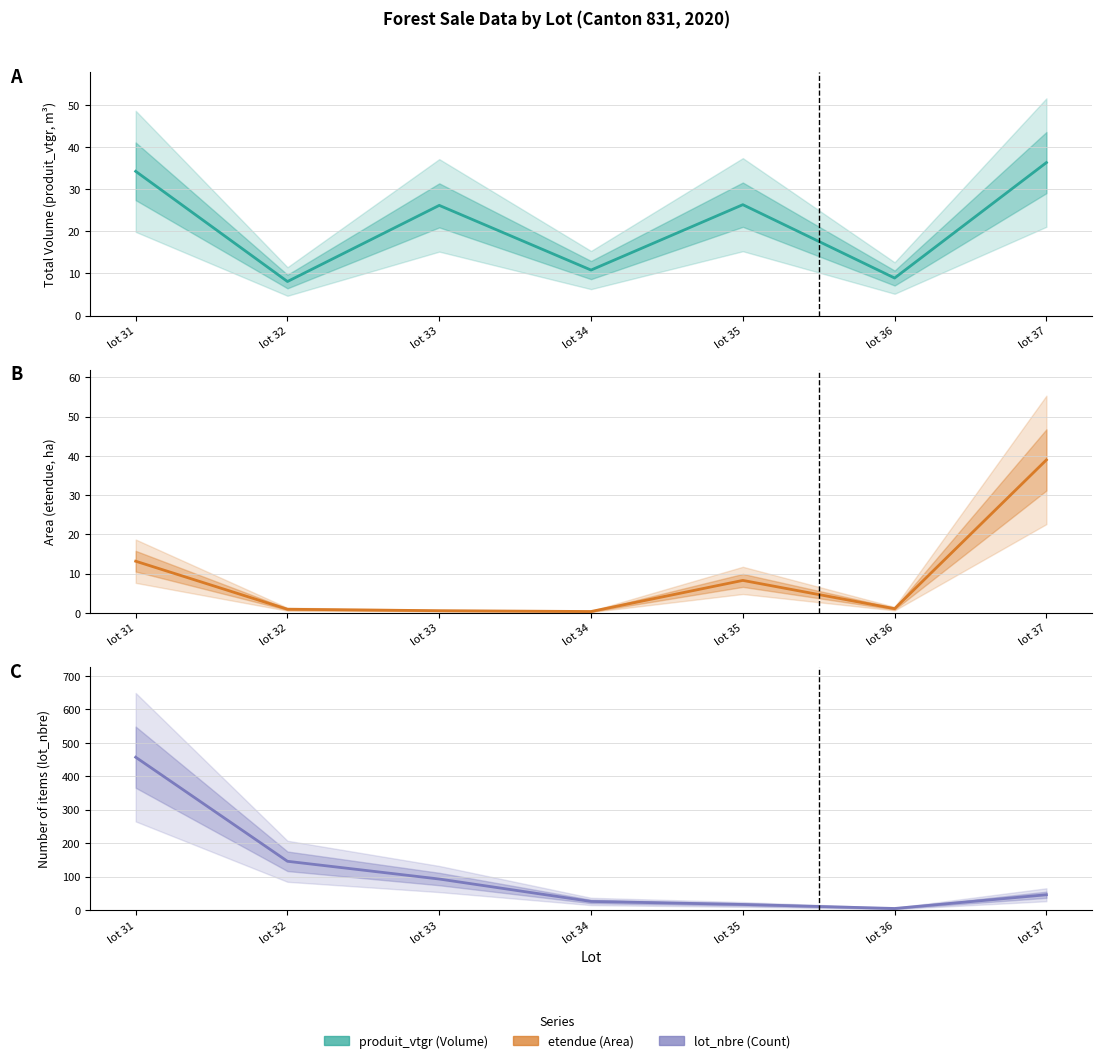

Between lot 36 and lot 37, which series saw the biggest shift?

lot_nbre